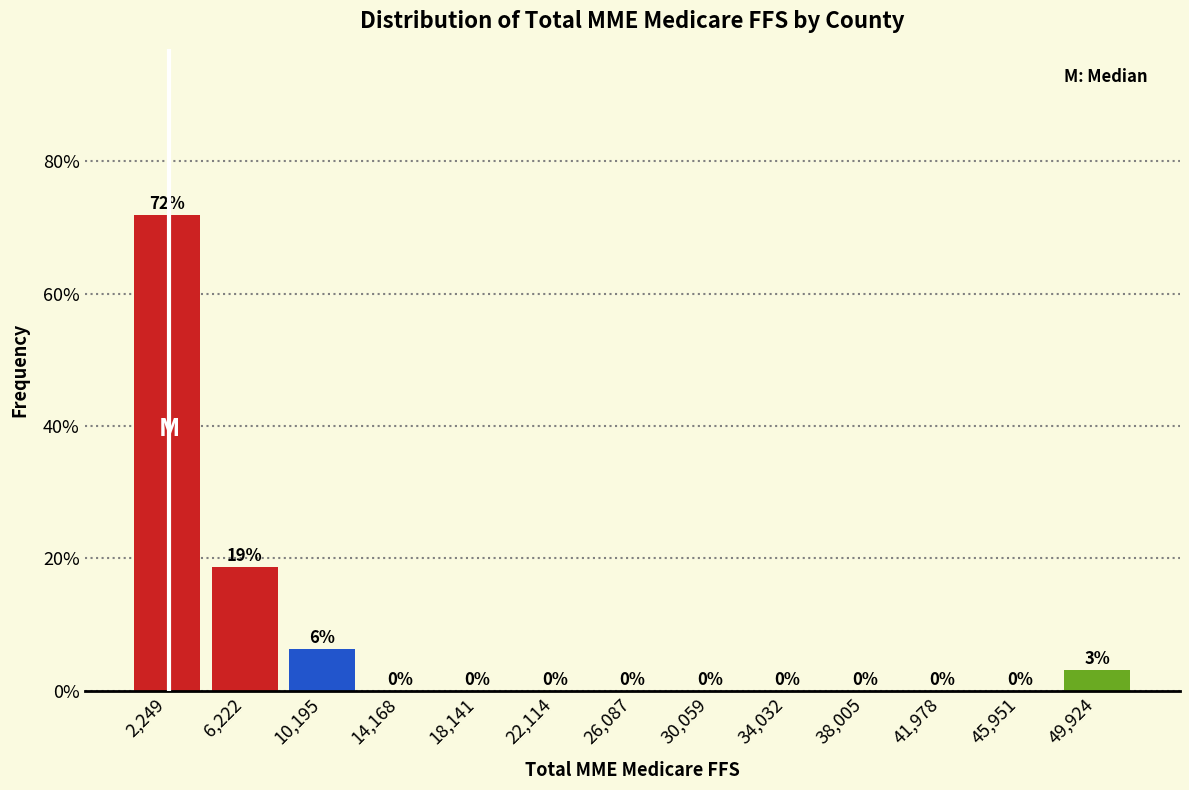

Which range on the x-axis has the tallest bar?

500 to 4000